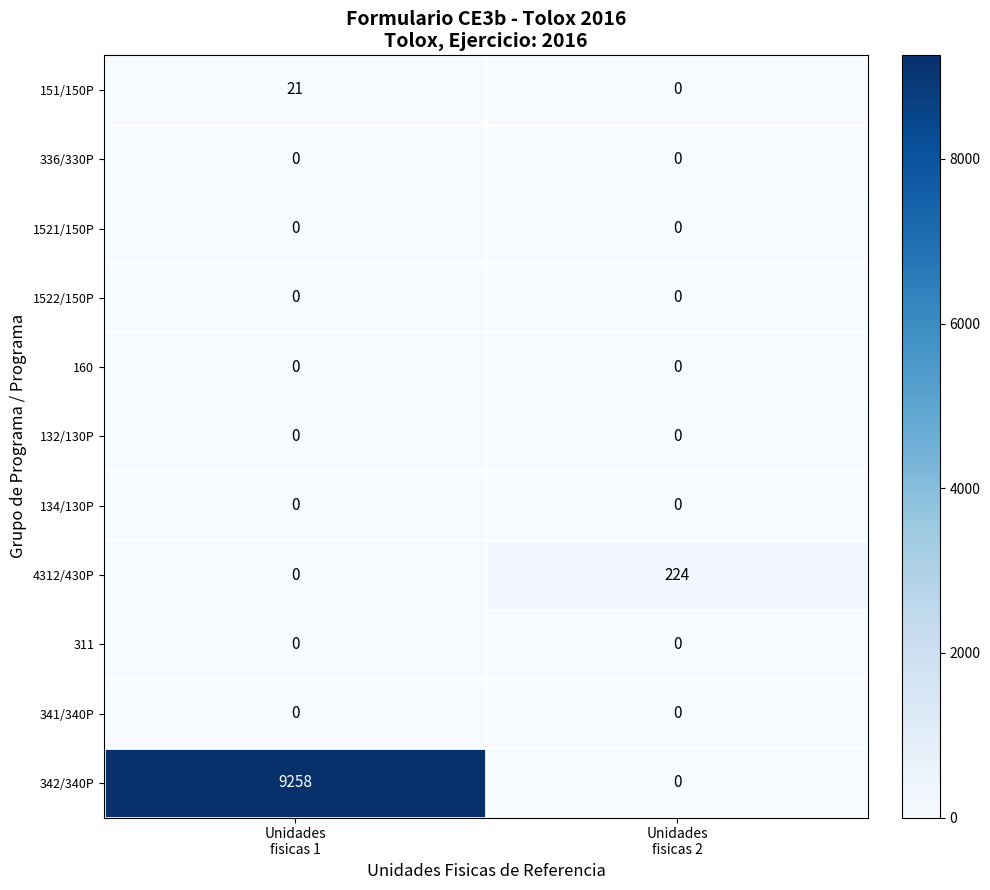

Between Unidades
fisicas 1 and Unidades
fisicas 2, which series saw the biggest shift?

342/340P